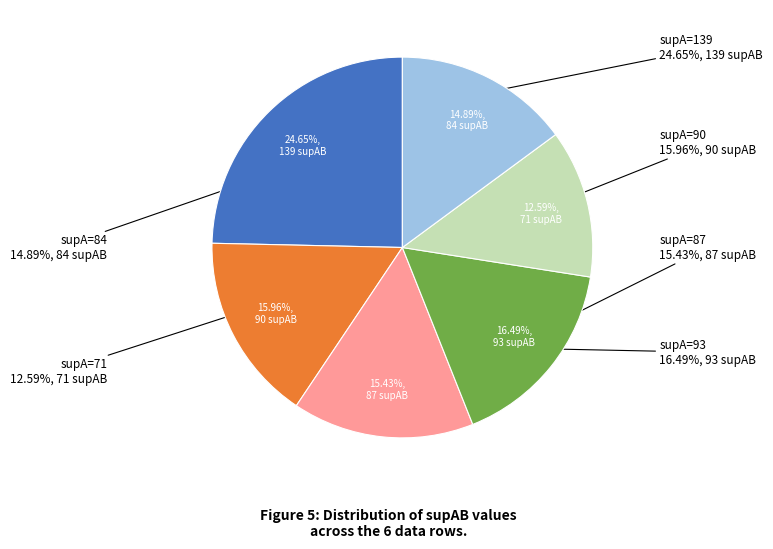

Which slice is the largest?

139